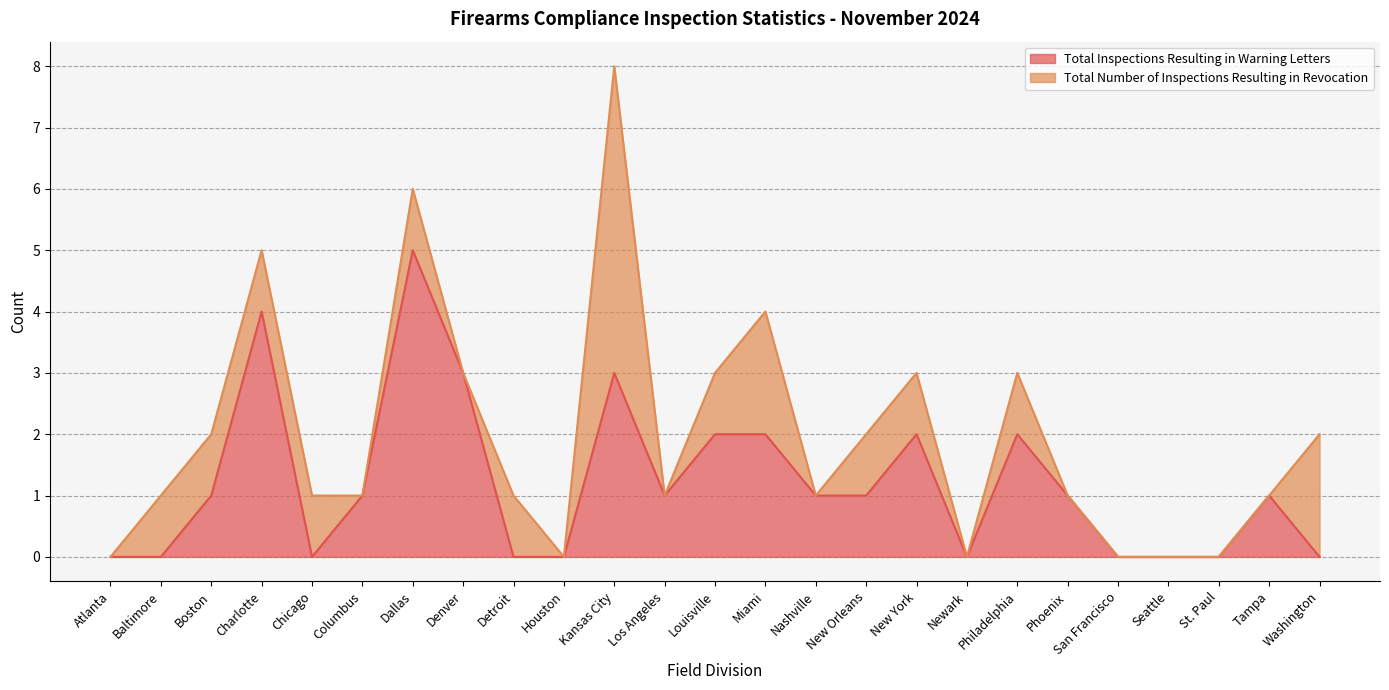

Rank the categories by value from highest to lowest.

Dallas, Charlotte, Denver, Kansas City, Louisville, Miami, New York, Philadelphia, Boston, Columbus, Los Angeles, Nashville, New Orleans, Phoenix, Tampa, Atlanta, Baltimore, Chicago, Detroit, Houston, Newark, San Francisco, Seattle, St. Paul, Washington